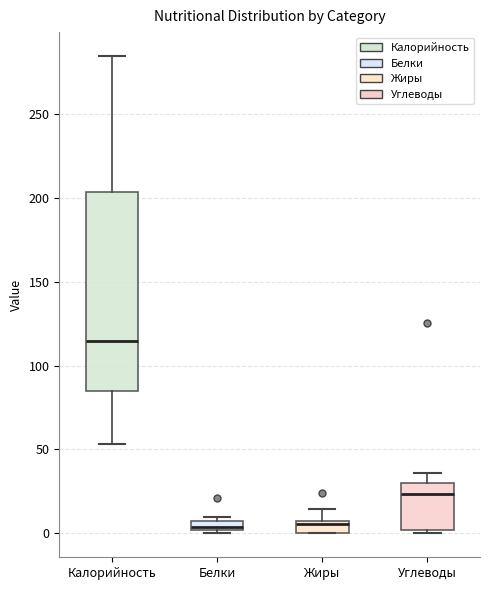

Comparing the boxes themselves (not the whiskers), which one is the tallest?

Калорийность